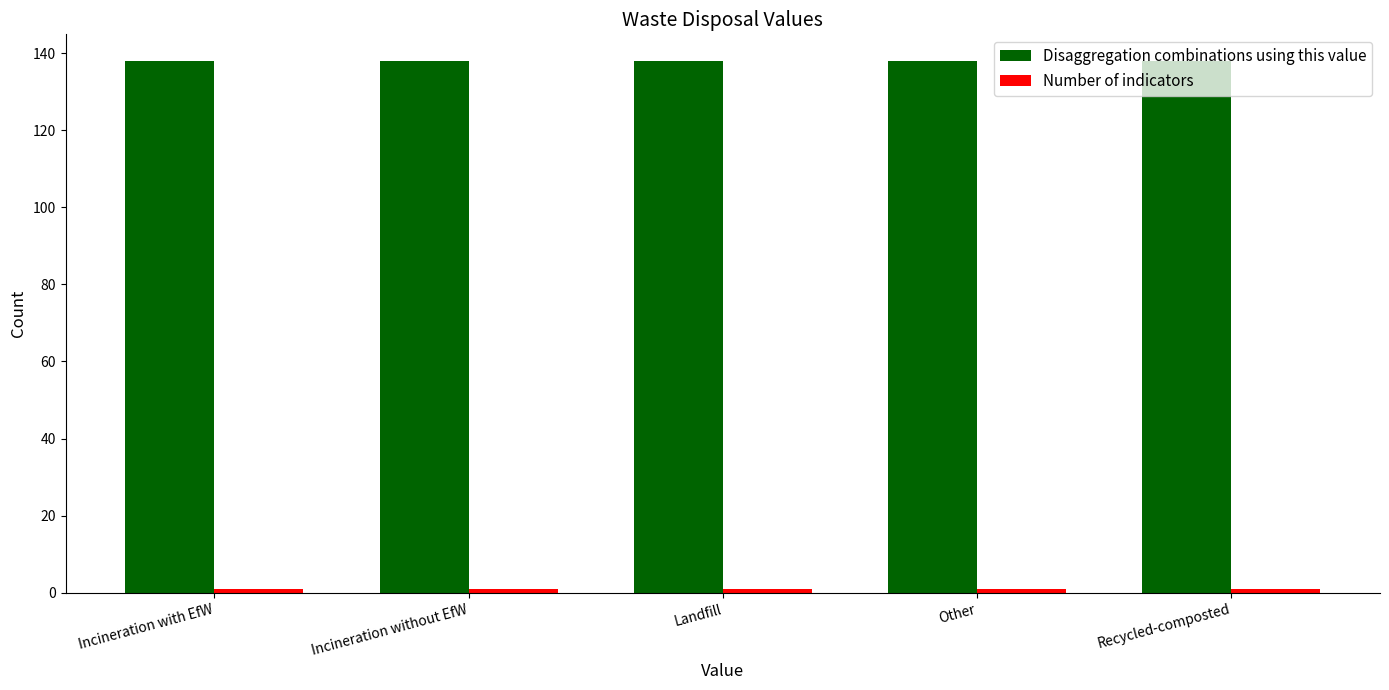

What is the label of the 5th bar from the left?

Recycled-composted